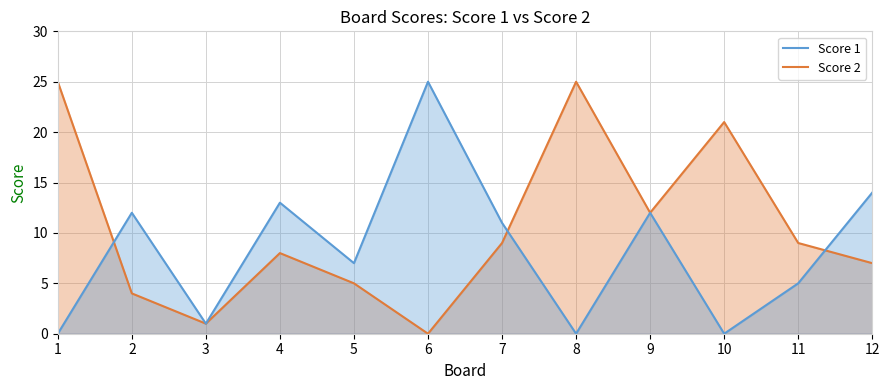

The value of Score 2 at 2 is 2. True or false?

False